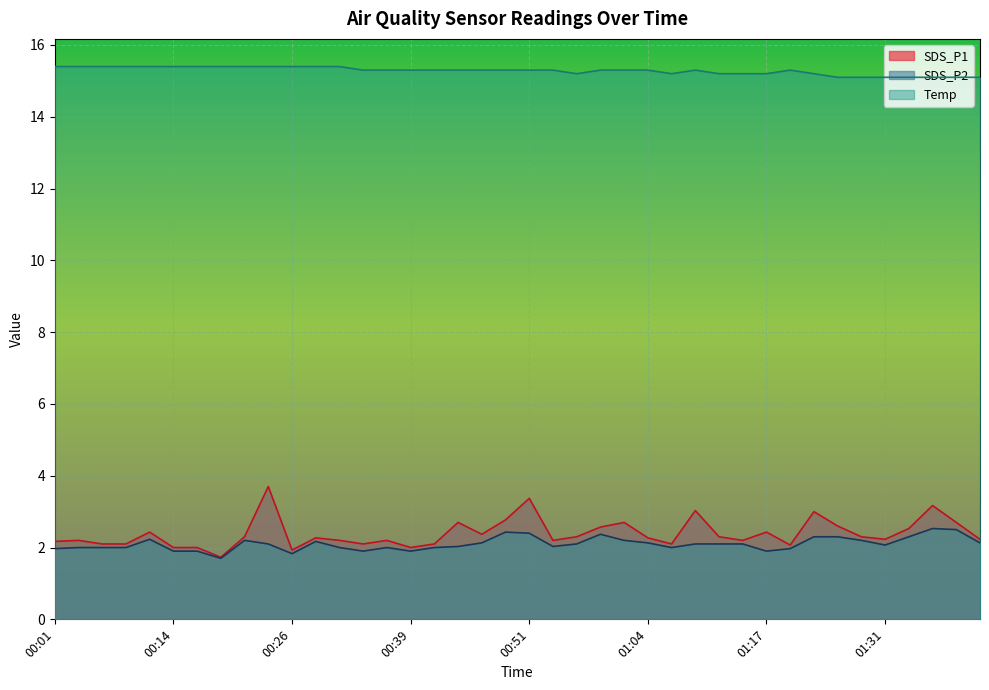

Where is the first local maximum for SDS_P2?

00:11